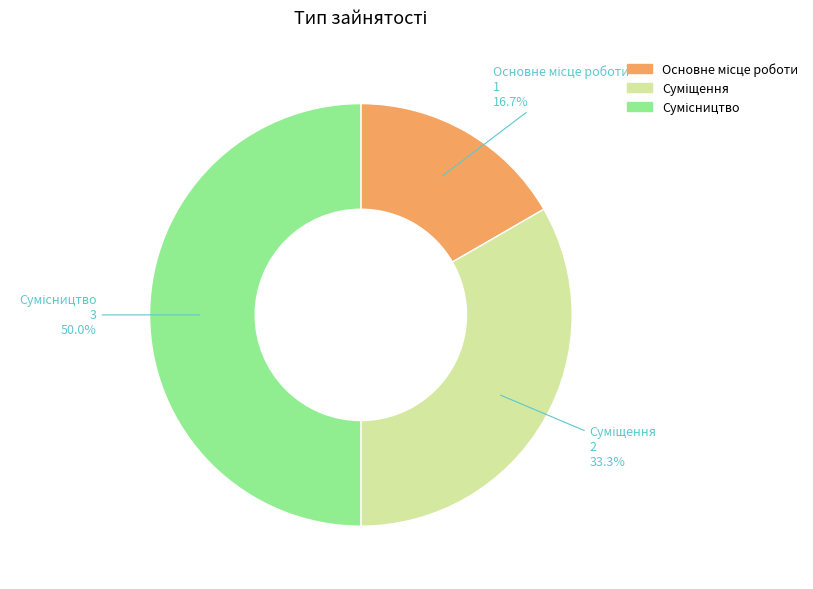

How many slices are in this pie chart?

3